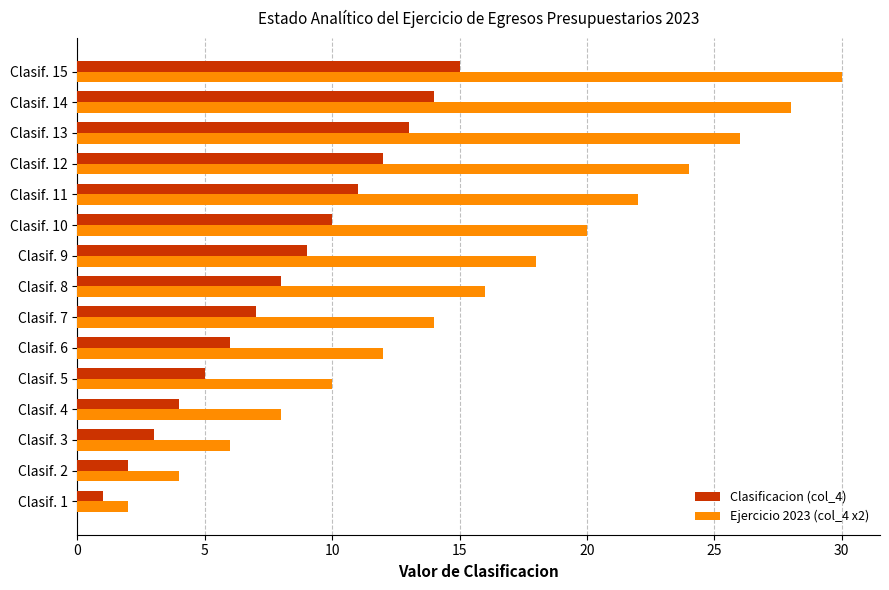

Between Clasif. 3 and Clasif. 7, which series saw the biggest shift?

Ejercicio 2023 (col_4 x2)